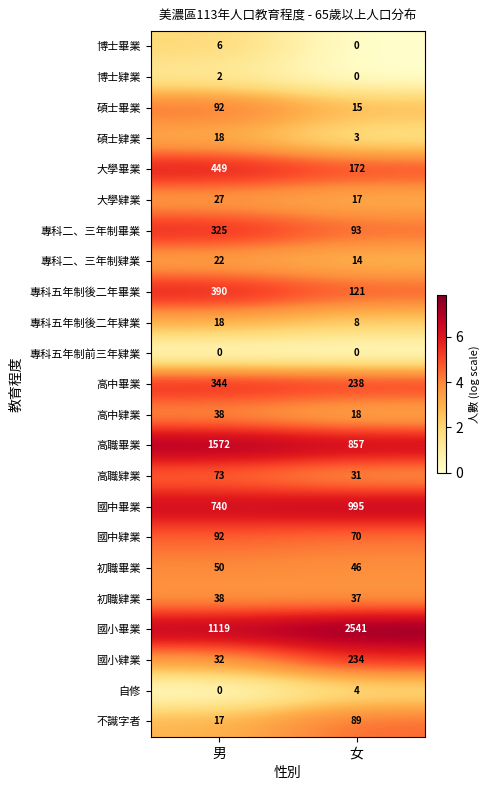

What is the sum of the 專科二、三年制畢業 values at 男 and 女?

418